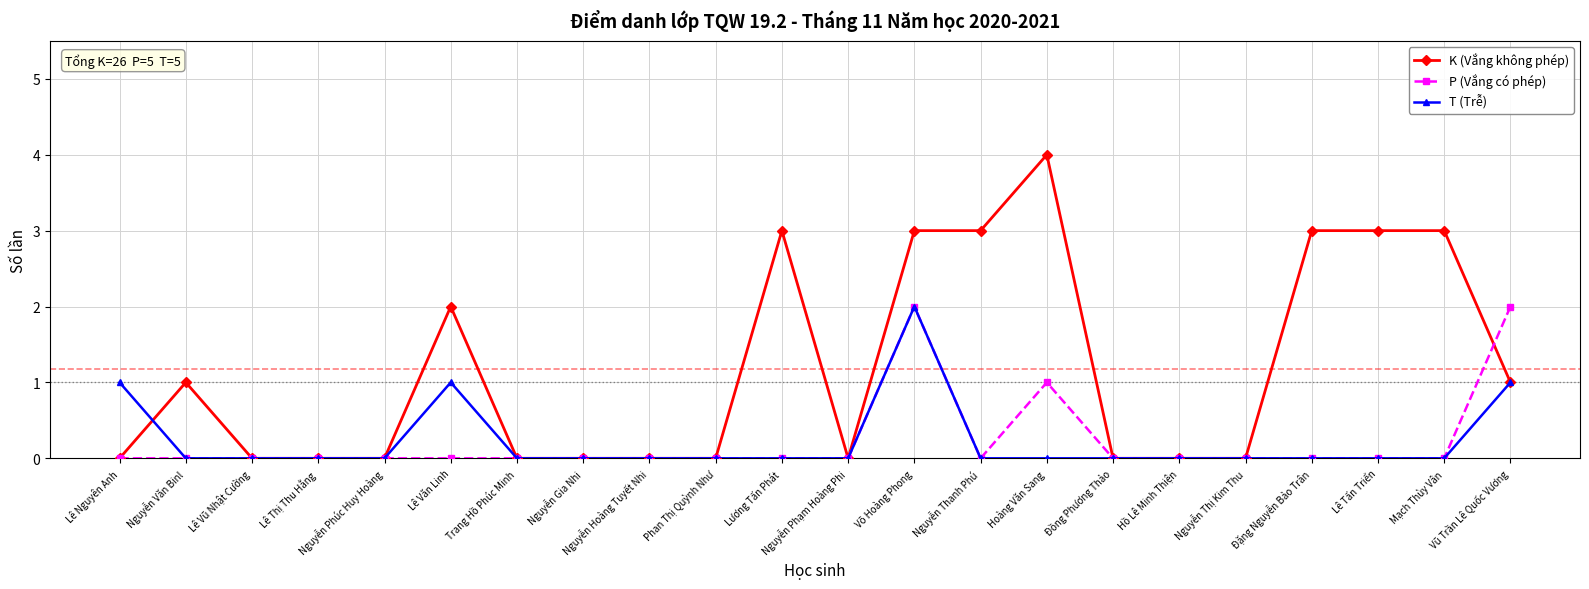

How many series are shown in this chart?

3